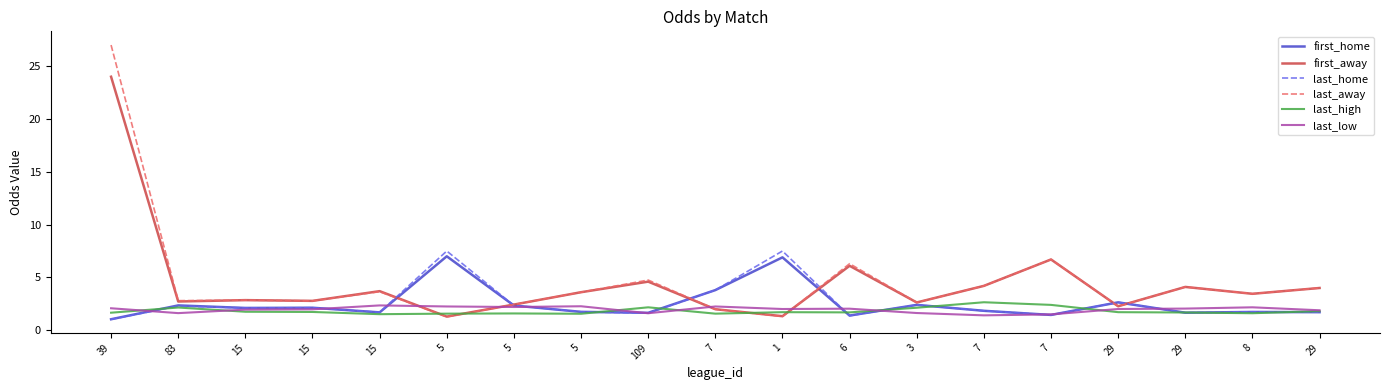

At how many categories does at least one series exceed 2?

19